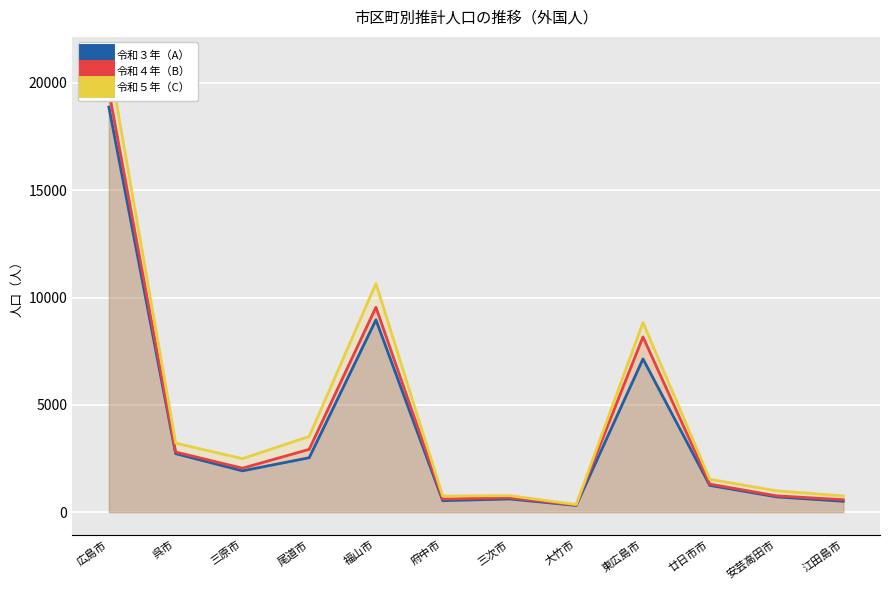

Is the value of 令和５年（C） at 安芸高田市 greater than the value of 令和４年（B） at 東広島市?

No